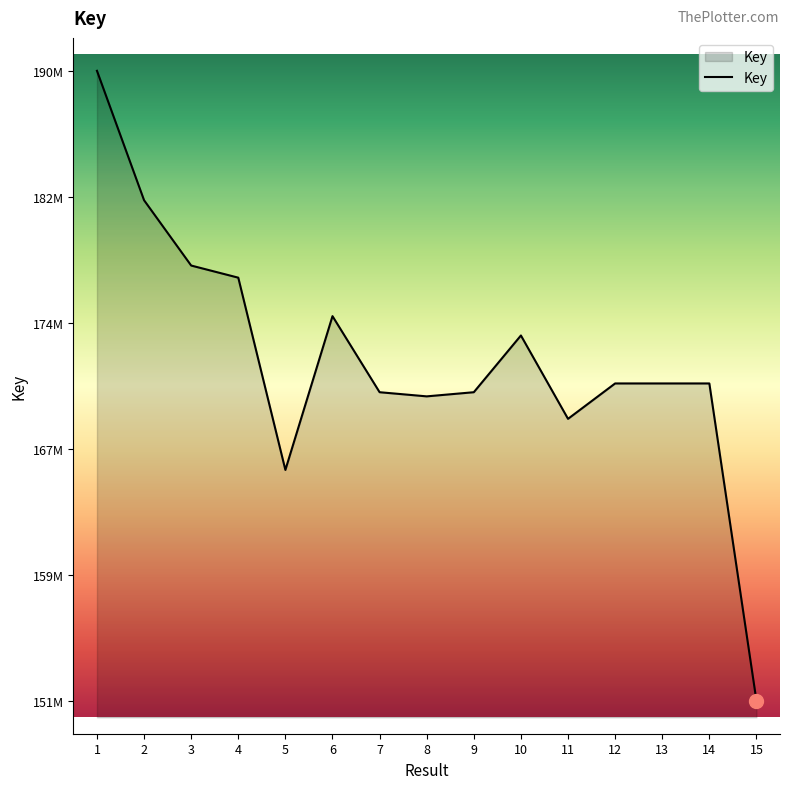

What is the value of the 10th point from the left?

174020070